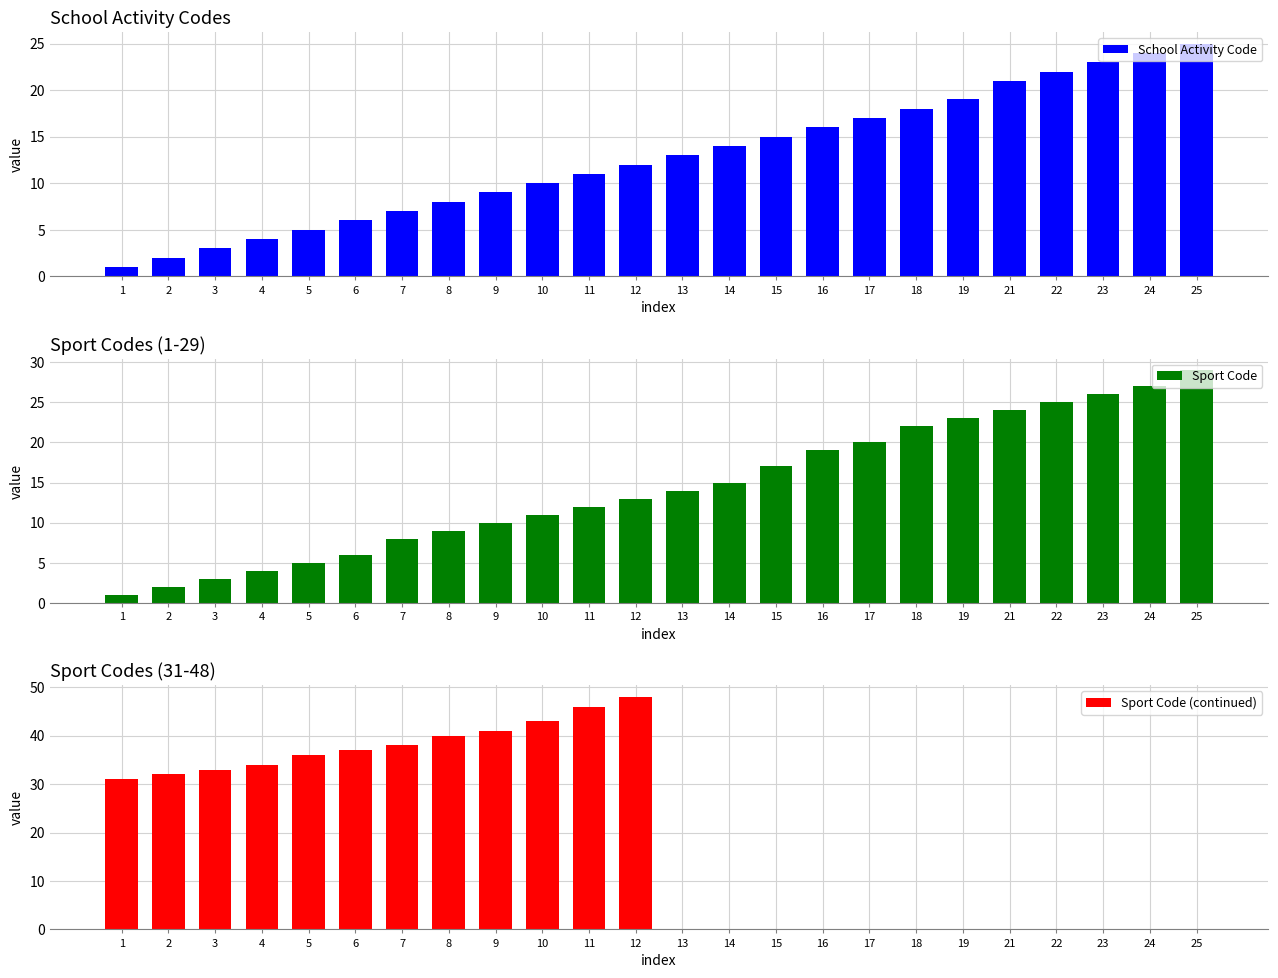

Does the chart contain stacked bars?

No